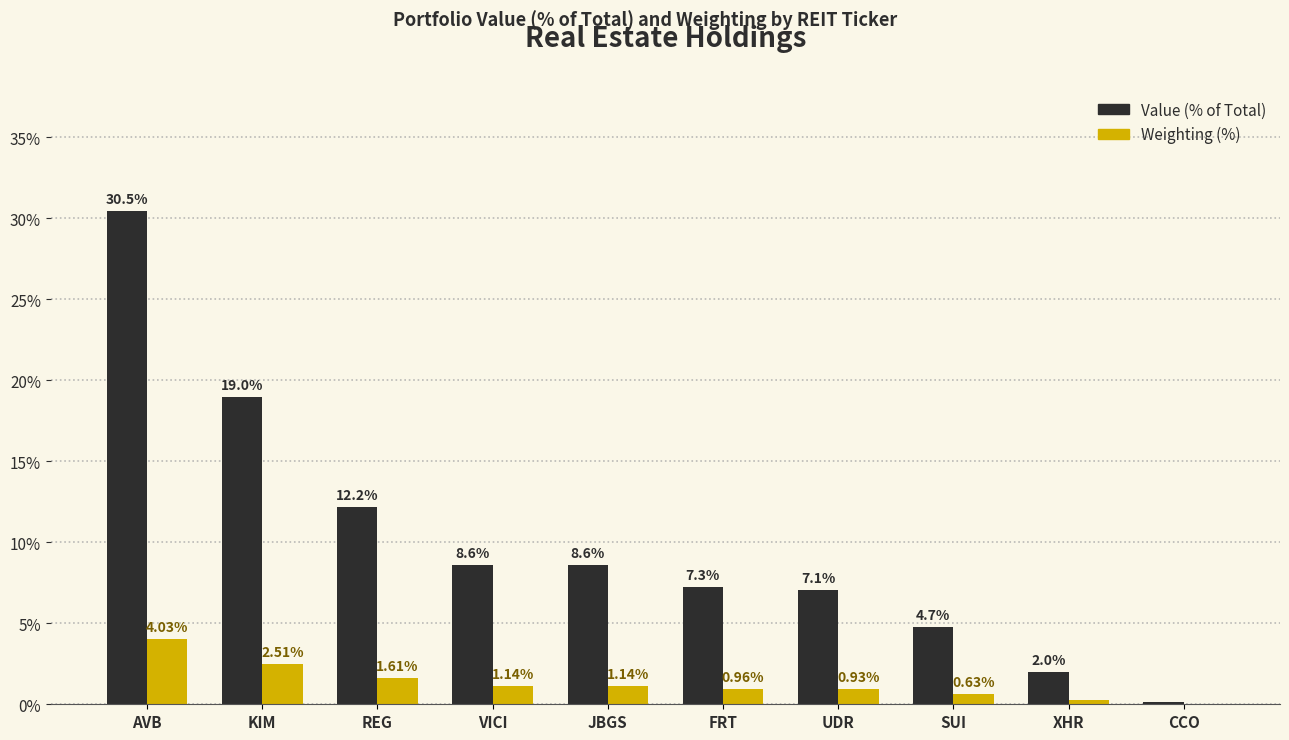

How many data points does each series have?

10